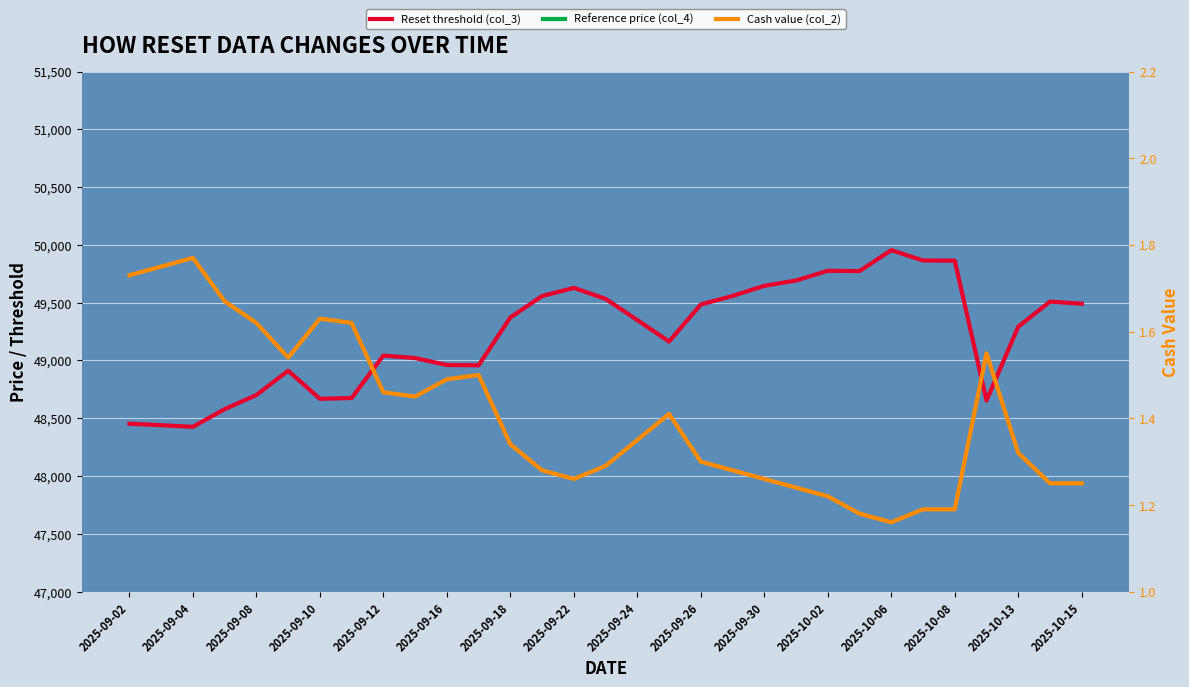

Reading left to right, list all the values displayed in this chart.

Reset threshold (col_3): 48453.2	48440.1	48426.1	48578.9	48701.0	48911.1	48668.5	48675.2	49042.6	49020.9	48961.0	48958.4	49372.1	49557.3	49628.2	49533.3	49349.8	49163.6	49484.6	49558.2	49645.7	49692.0	49776.1	49773.6	49954.4	49865.2	49863.9	48653.9	49292.3	49509.4	49491.0
Reference price (col_4): 45295.8	45271.1	45271.2	45400.9	45514.9	45711.3	45490.9	45490.9	45834.2	45834.2	45757.9	45757.9	46142.2	46315.3	46381.5	46292.8	46121.3	45947.3	46247.3	46316.1	46397.9	46441.1	46519.7	46519.7	46695.0	46603.0	46601.8	45479.6	46067.6	46270.5	46253.3
Cash value (col_2): 1.7	1.8	1.8	1.7	1.6	1.5	1.6	1.6	1.5	1.4	1.5	1.5	1.3	1.3	1.3	1.3	1.4	1.4	1.3	1.3	1.3	1.2	1.2	1.2	1.2	1.2	1.2	1.6	1.3	1.2	1.2